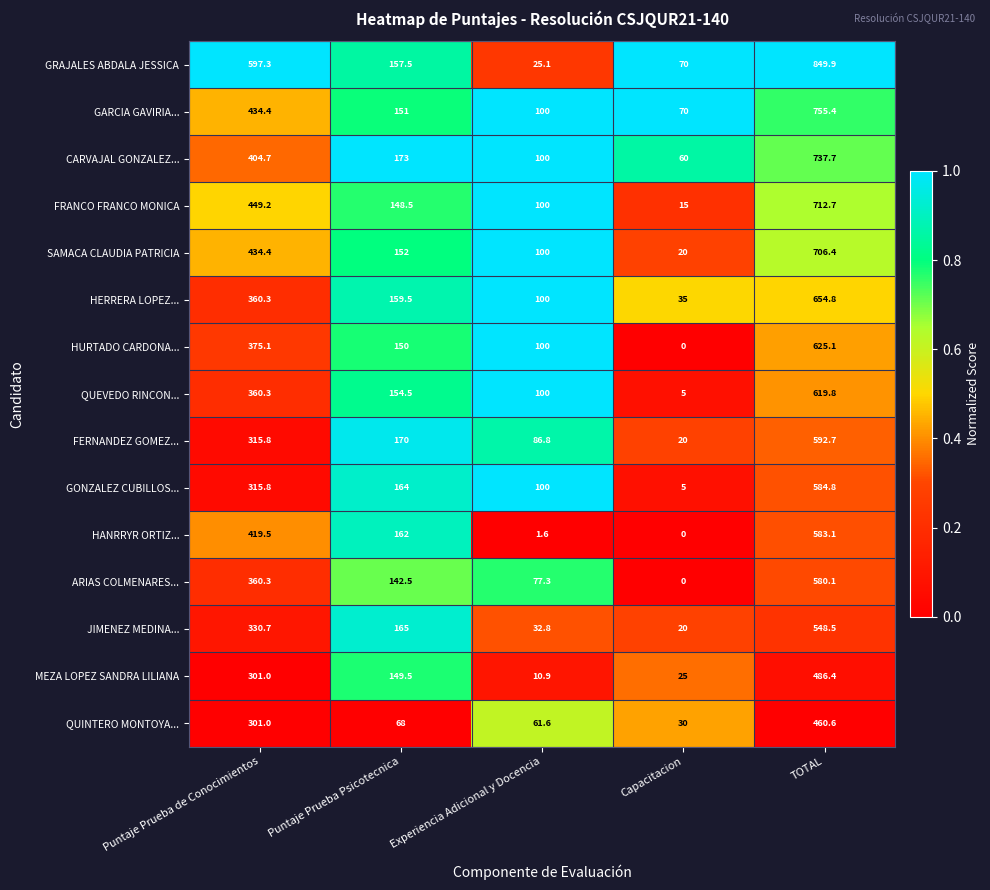

List the labels in order of CARVAJAL GONZALEZ... value, smallest first.

Capacitacion, Experiencia Adicional y Docencia, Puntaje Prueba Psicotecnica, Puntaje Prueba de Conocimientos, TOTAL